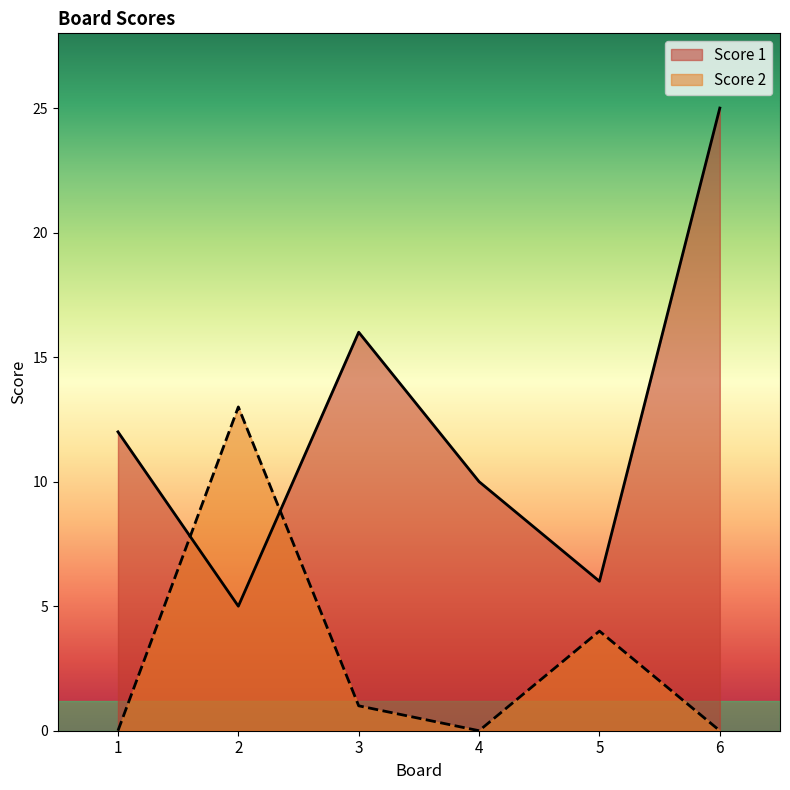

At which category does the chart reach its peak across all series?

6